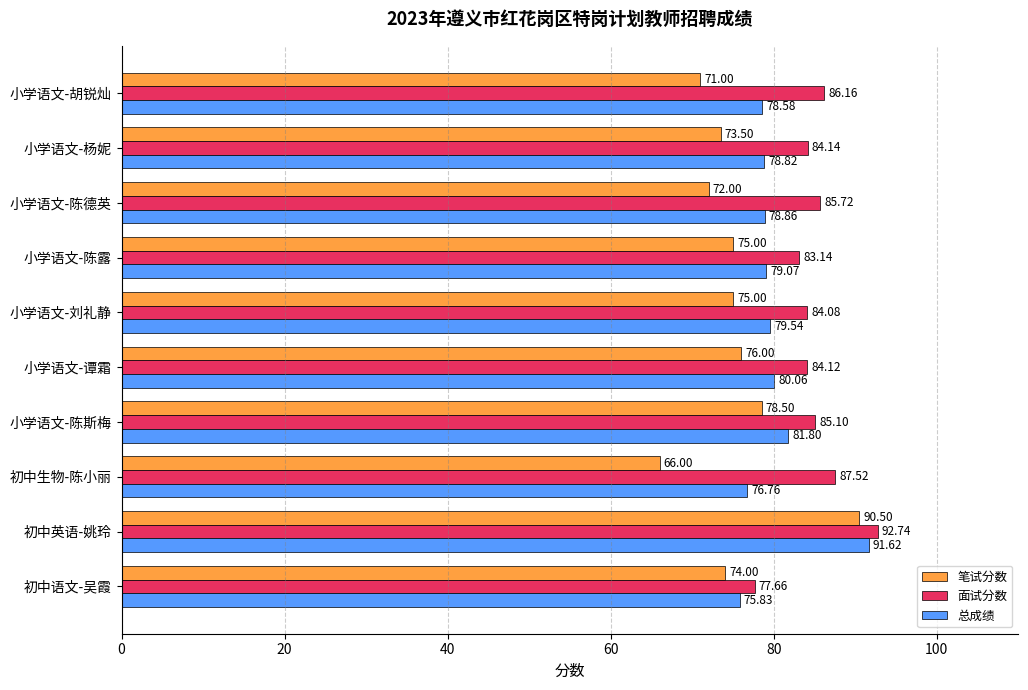

What is the difference between the 面试分数 values at 初中语文-吴霞 and 小学语文-胡锐灿?

8.5